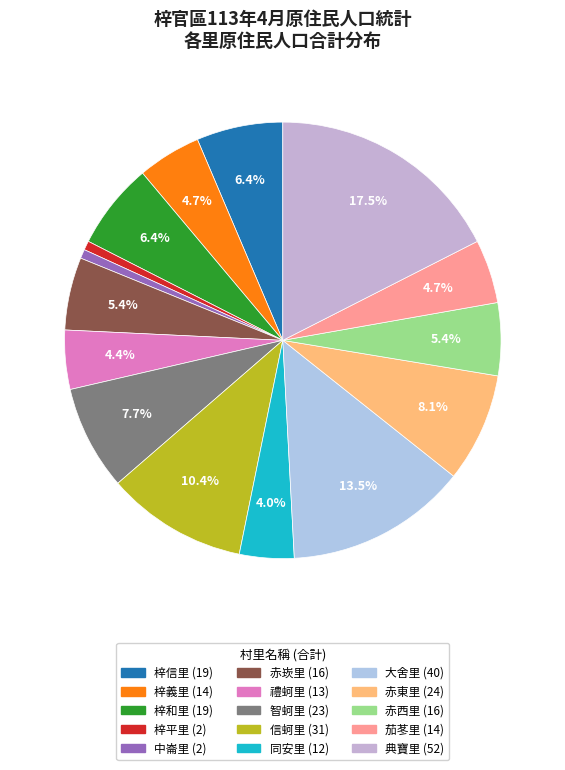

Count the number of slices in the pie.

15